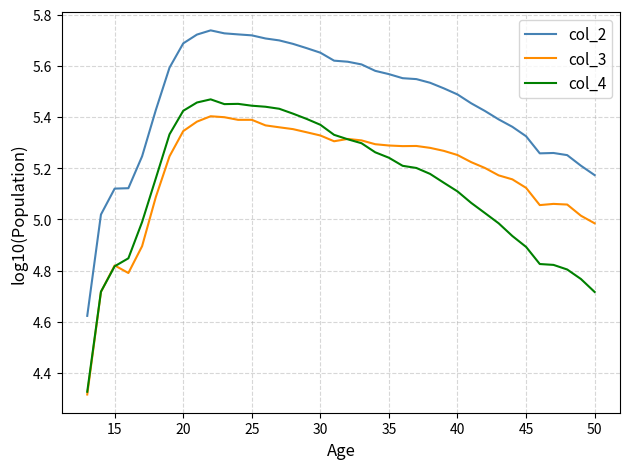

True or false: col_4 and col_2 cross at least once.

False